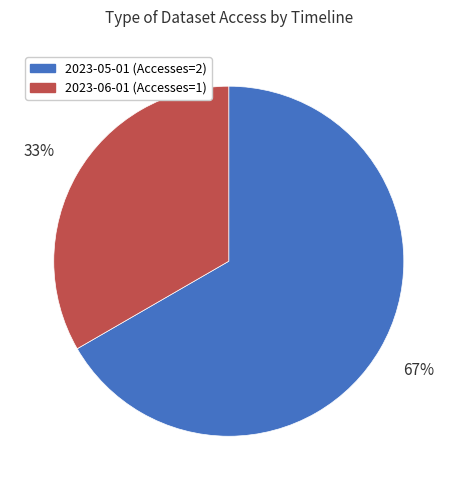

To the nearest percent, what is the average slice percentage?

50%